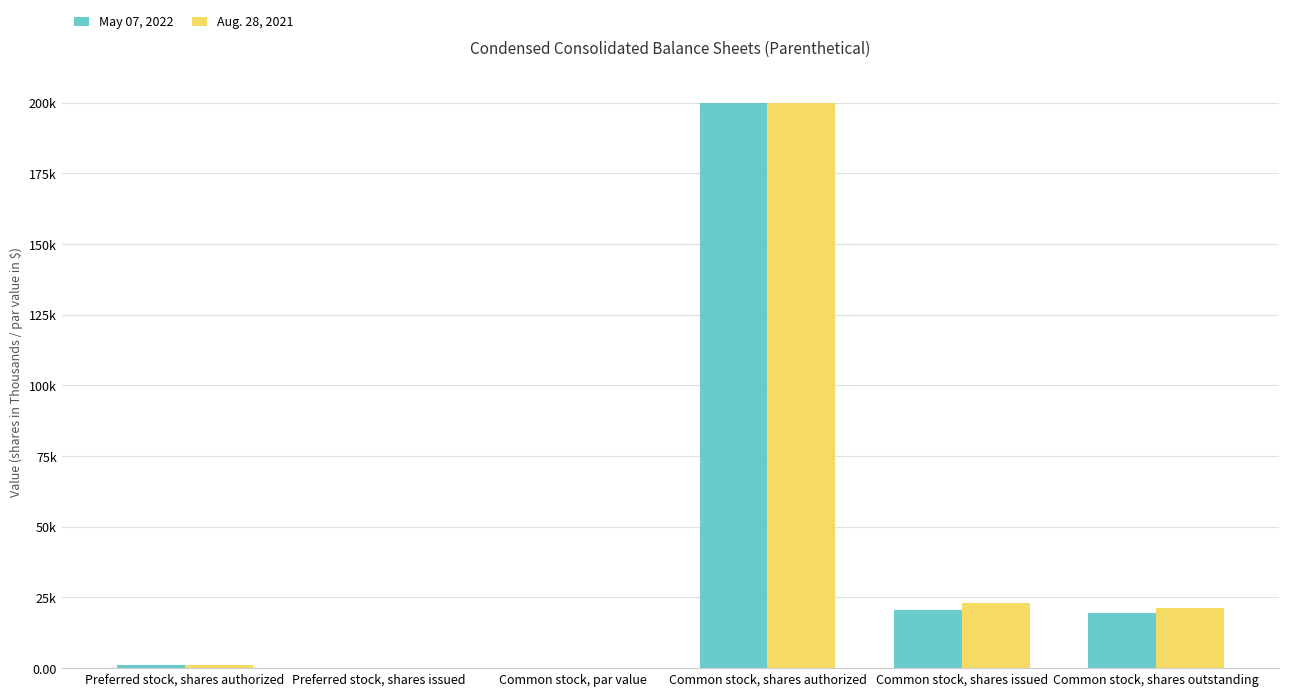

Are the bars grouped side by side (vs. stacked)?

Yes